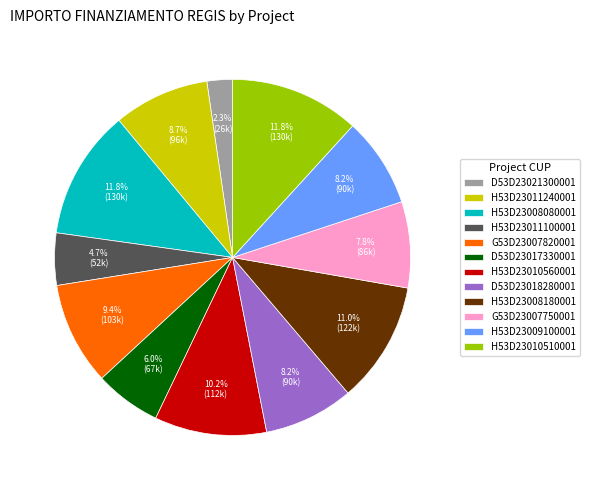

To the nearest percent, what is the difference between the largest and smallest slice percentages?

9%